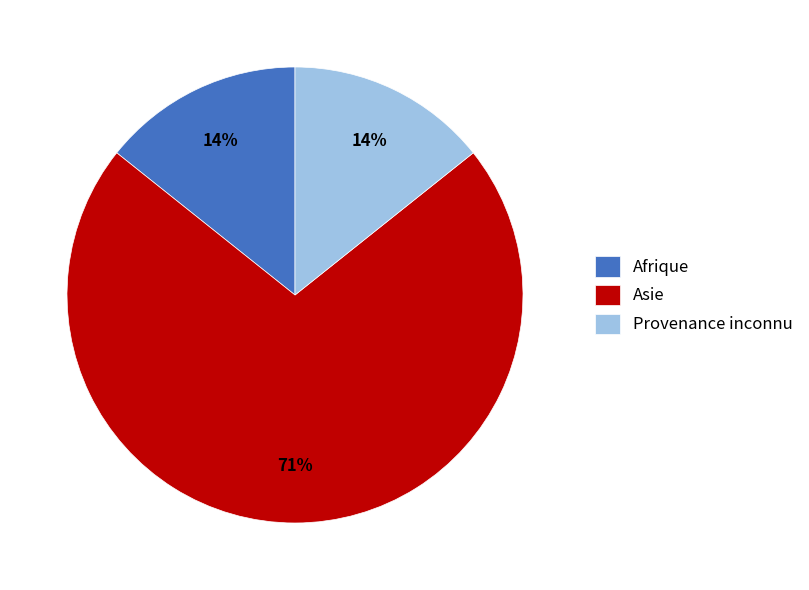

To the nearest percent, what is the combined percentage of Asie and Provenance inconnu?

86%